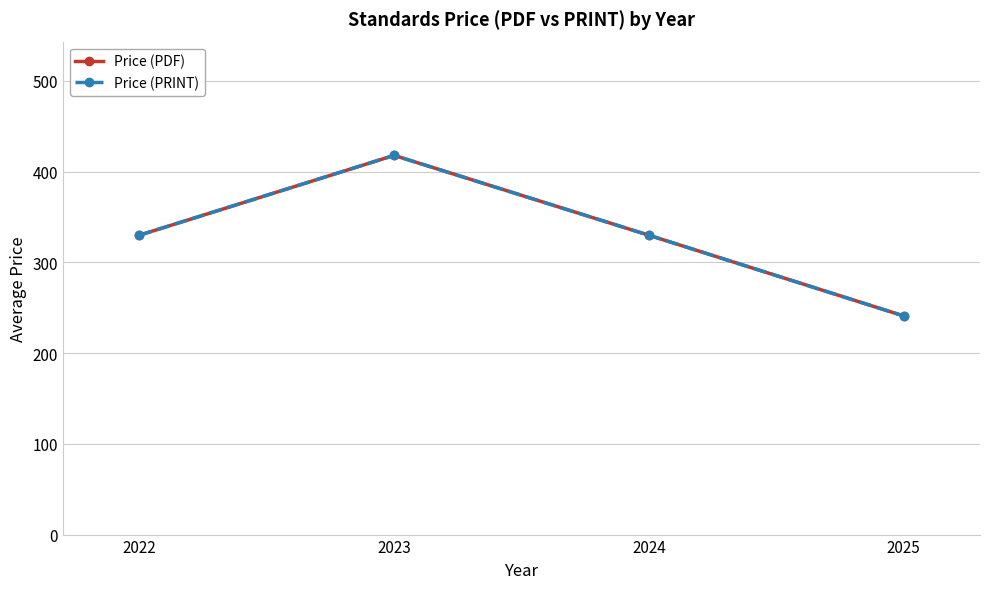

What is the sum of all Price (PRINT) values?

1319.1